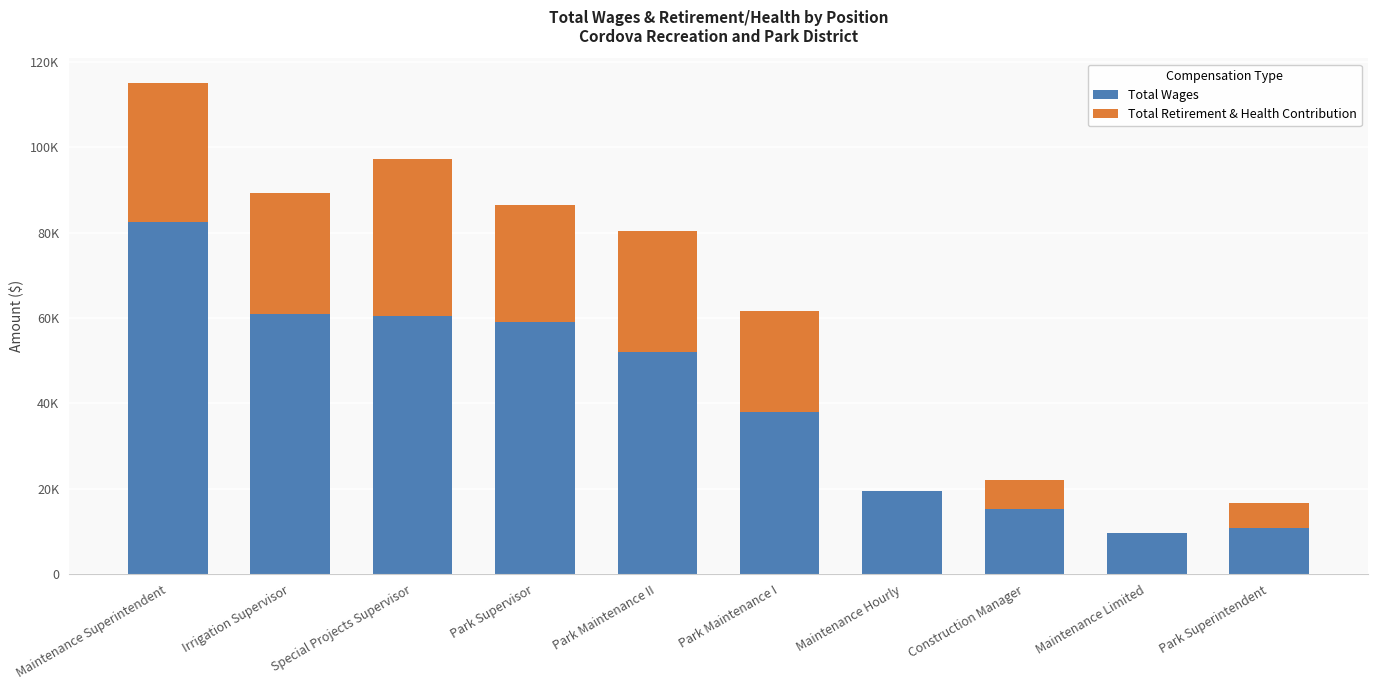

Which has a higher value, Park Maintenance II or Special Projects Supervisor?

Special Projects Supervisor